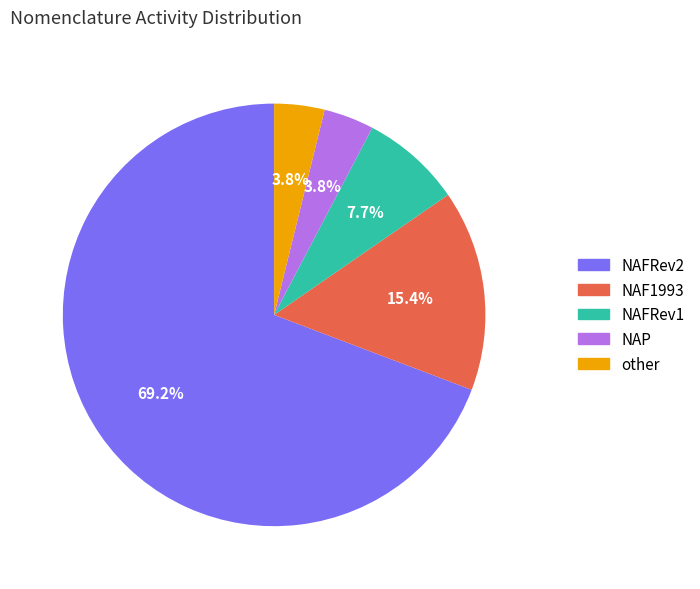

How many slices are in this pie chart?

5